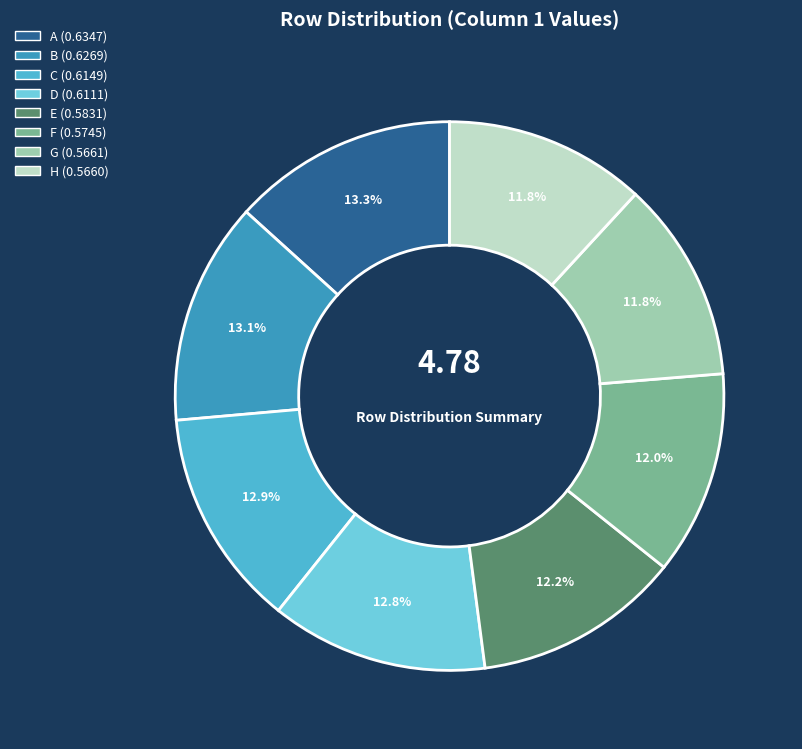

Does G account for over 50% of the chart?

No